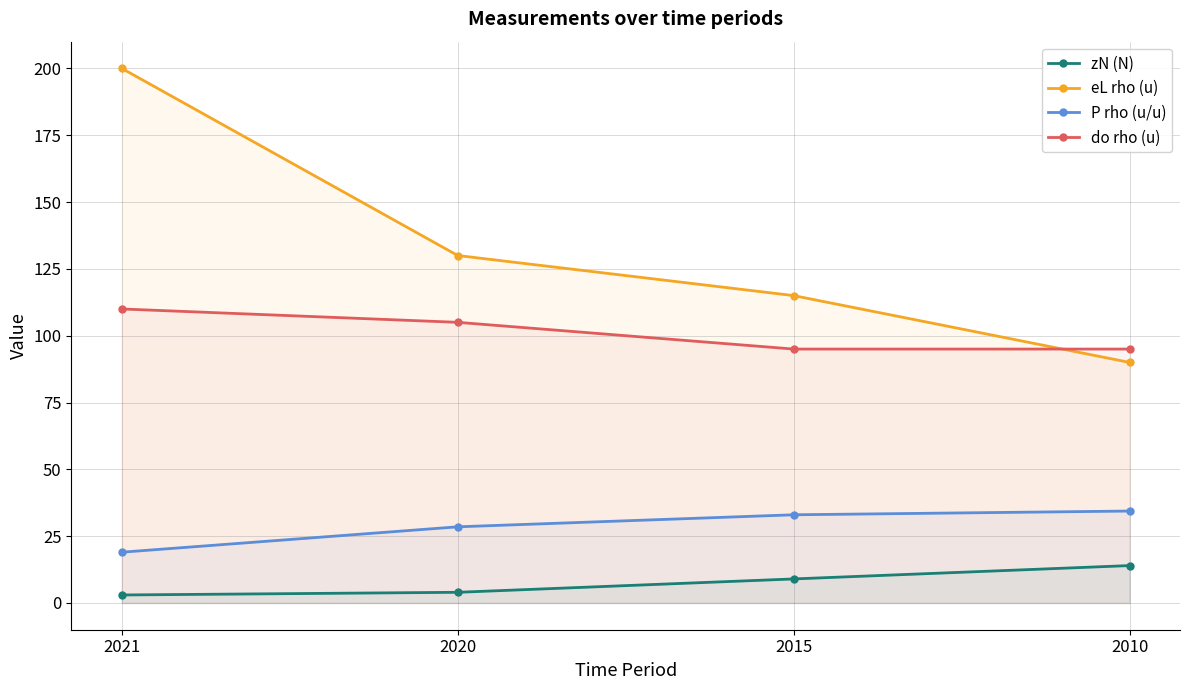

What is the maximum value shown in the chart?

200.0